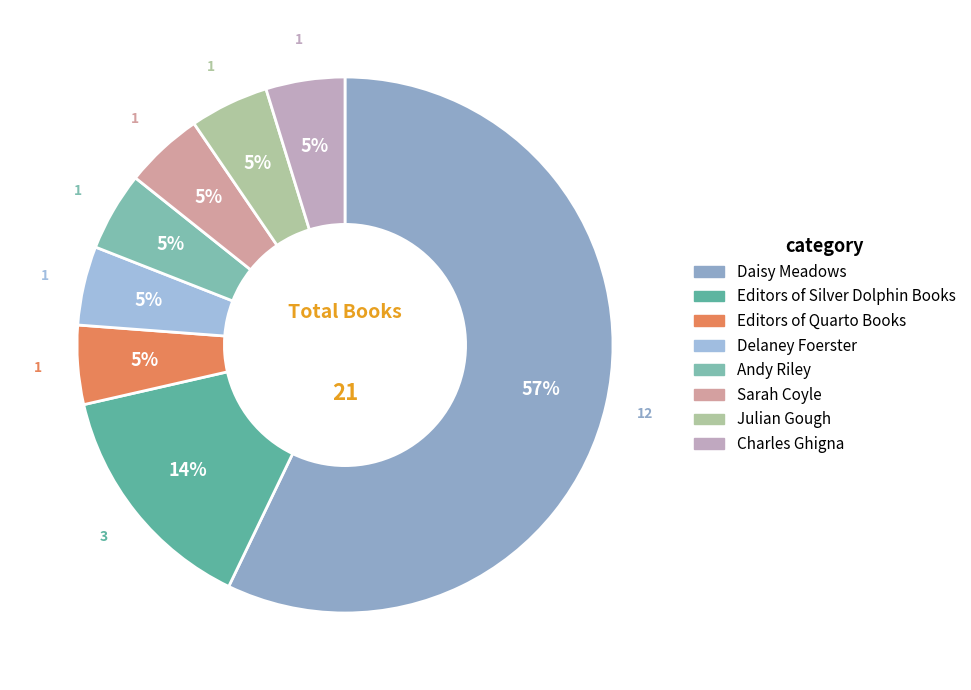

To the nearest percent, what is the combined percentage of Andy Riley and Editors of Quarto Books?

10%